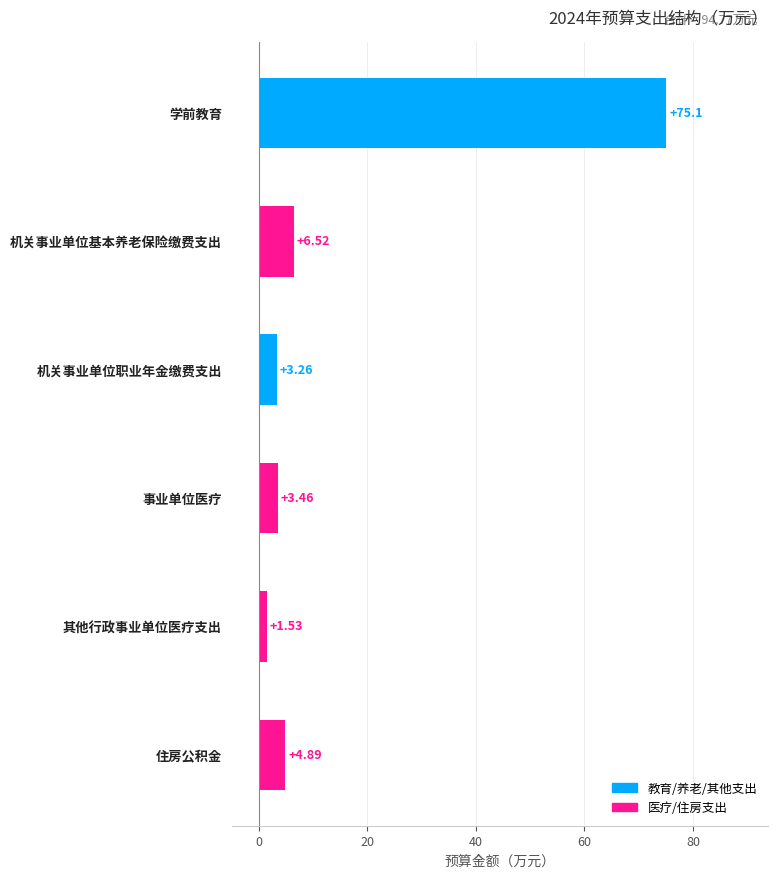

Does the chart contain any negative values?

No